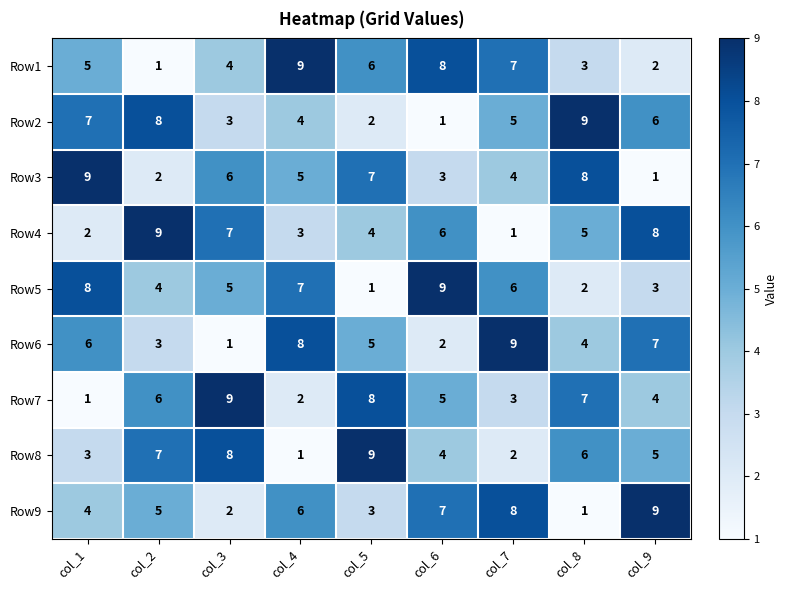

List the labels in order of Row7 value, largest first.

col_3, col_5, col_8, col_2, col_6, col_9, col_7, col_4, col_1